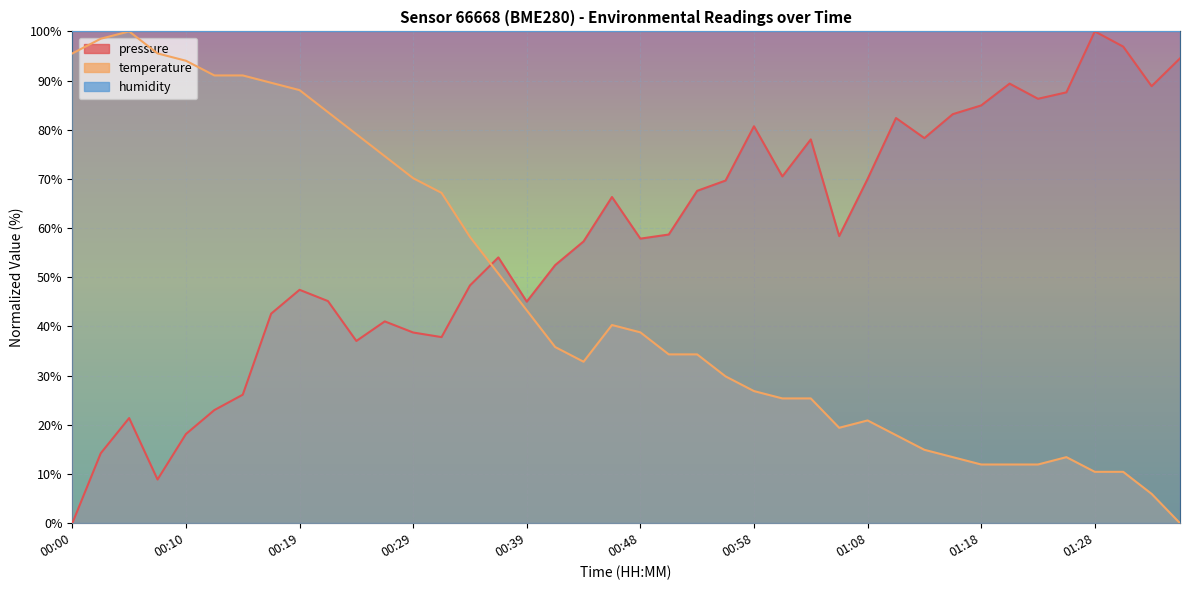

Which category has the lowest value across all series?

00:00